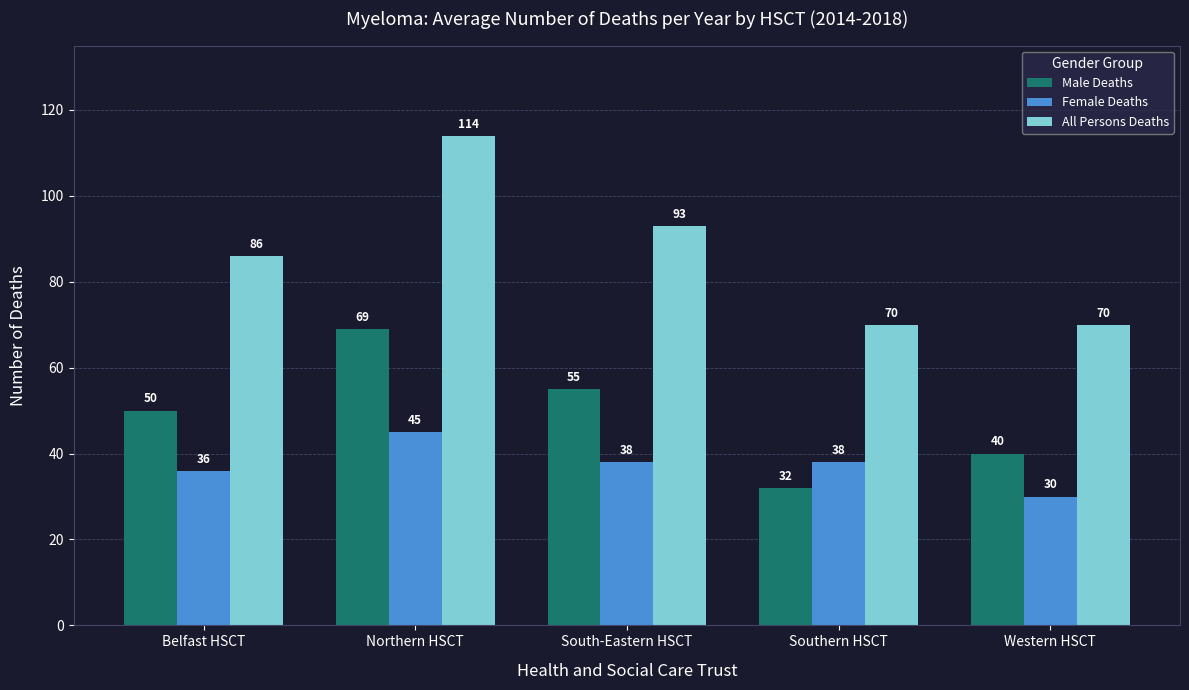

How many bars are there in total?

15